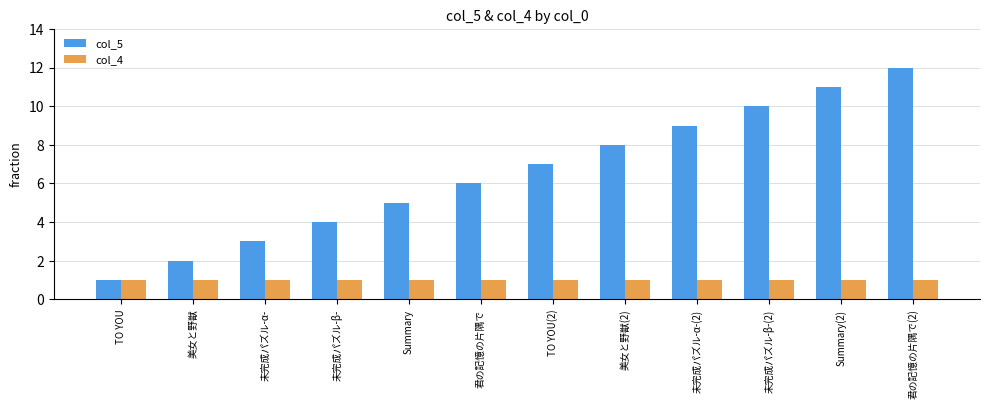

List the series in order of their overall mean, lowest first.

col_4, col_5